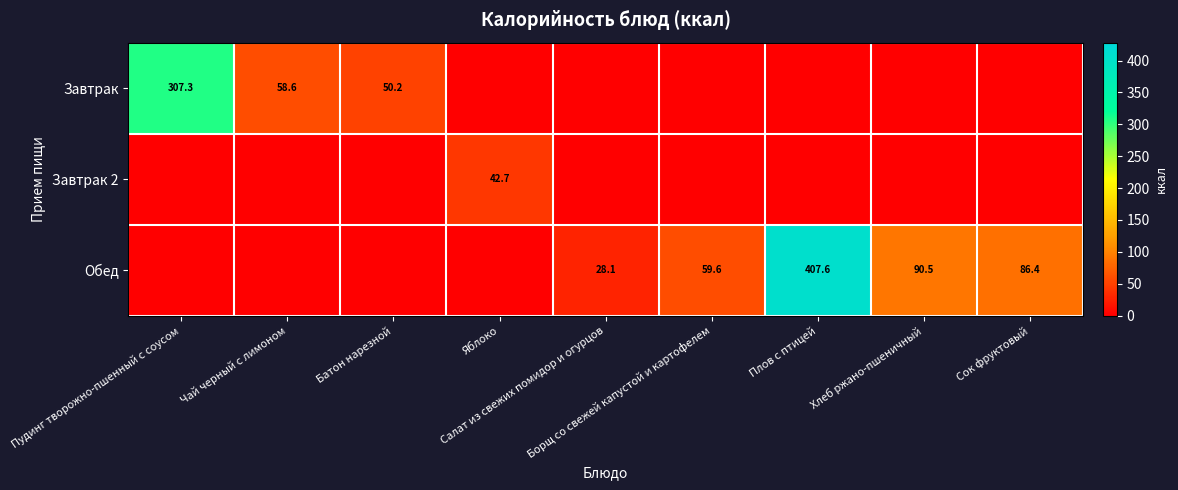

Which series has the largest total across all categories?

Обед